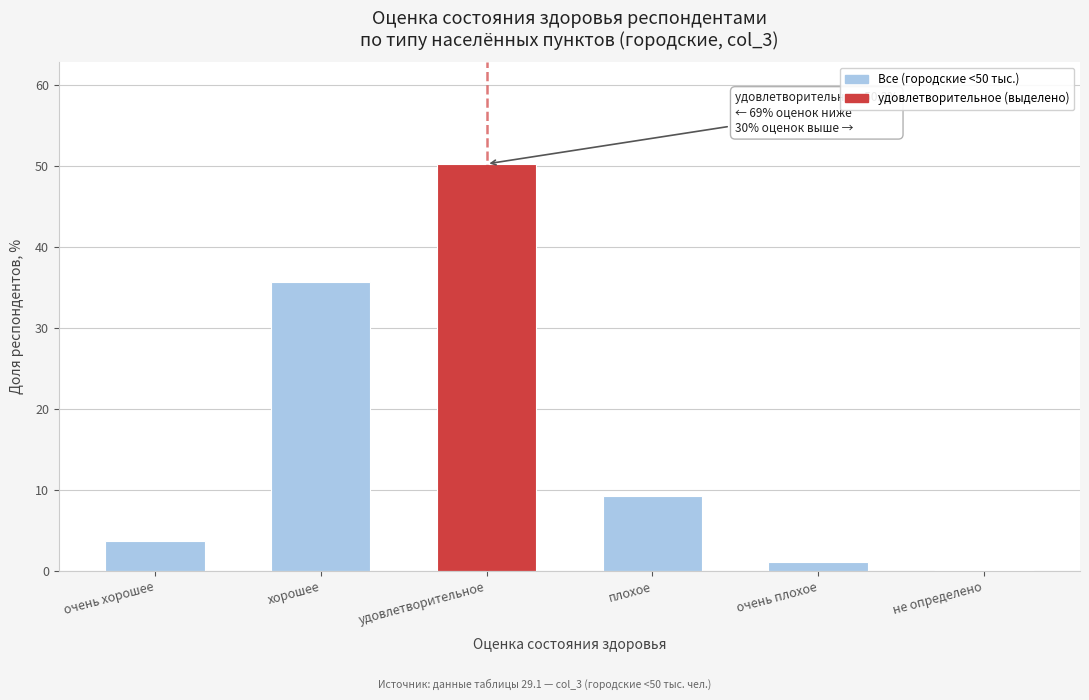

Reading left to right, extract all data points from this chart.

очень хорошее=3.6	хорошее=35.7	удовлетворительное=50.3	плохое=9.3	очень плохое=1.1	не определено=0.1